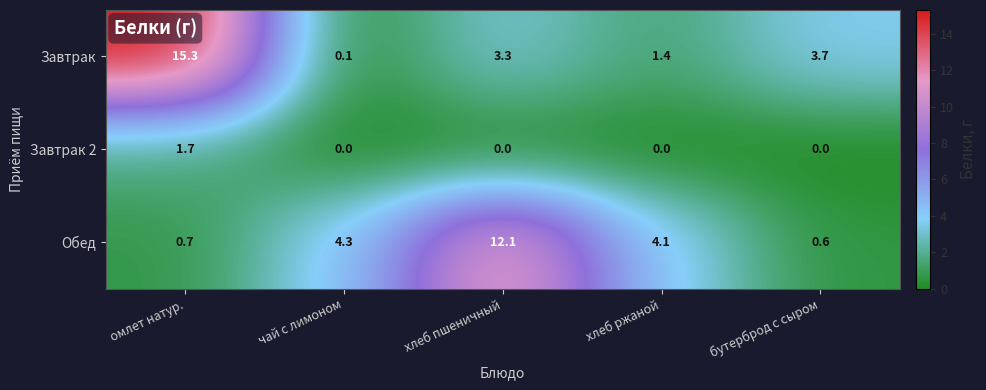

Where is Обед nearest to the value 6?

чай с лимоном